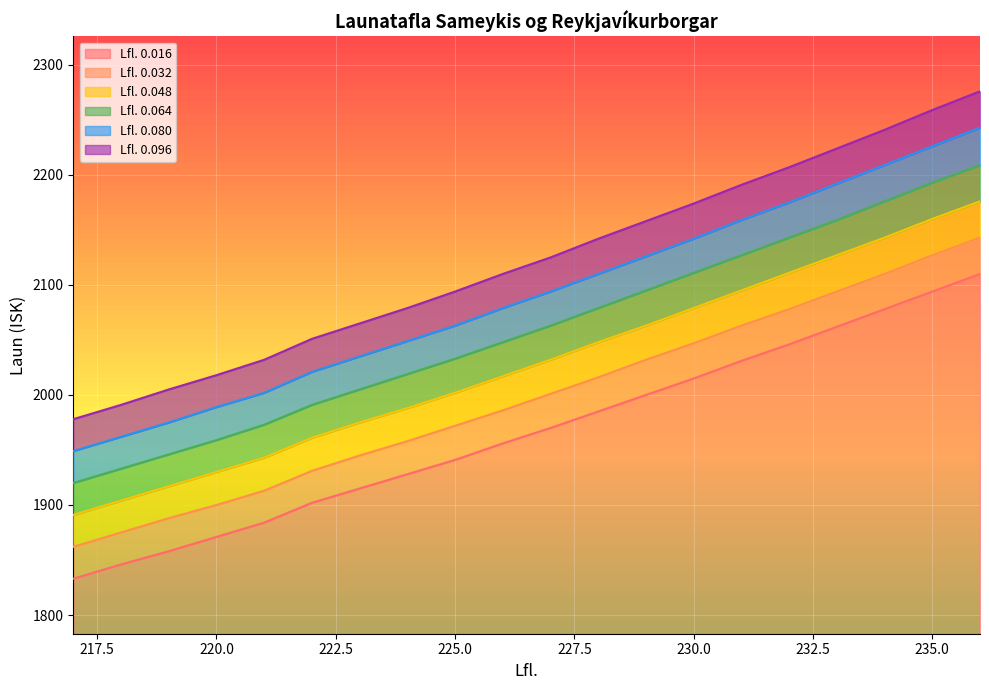

Between 227 and 235, which series saw the biggest shift?

0.096